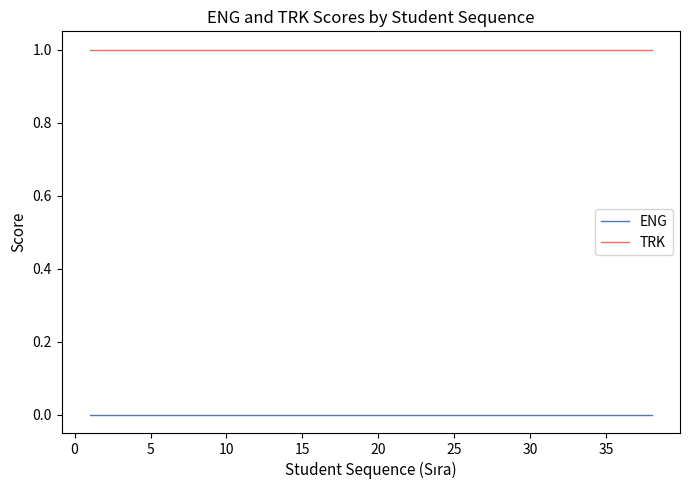

Rank the series by their maximum value, from lowest to highest.

ENG, TRK